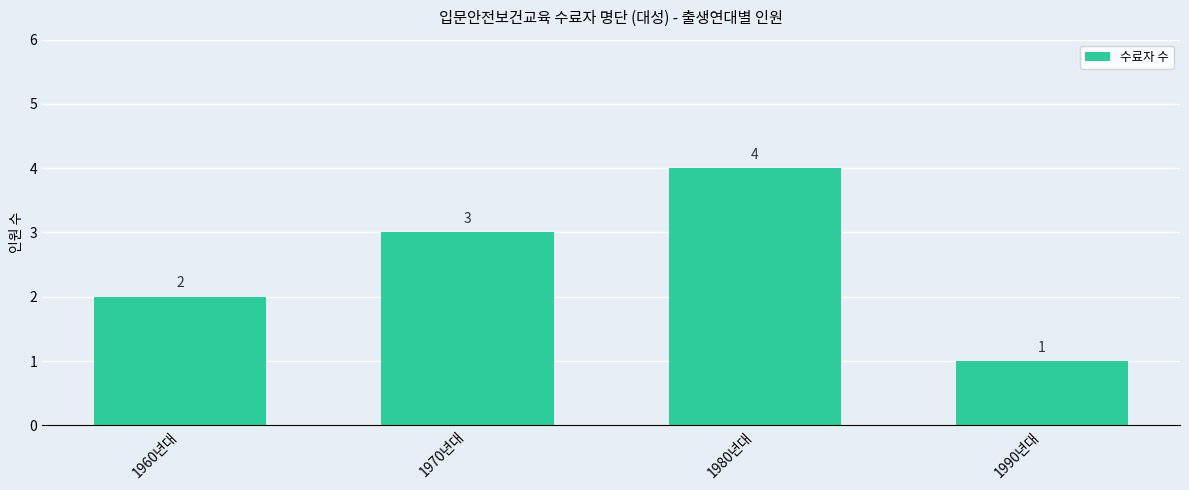

The value at 1980년대 is 4. True or false?

True